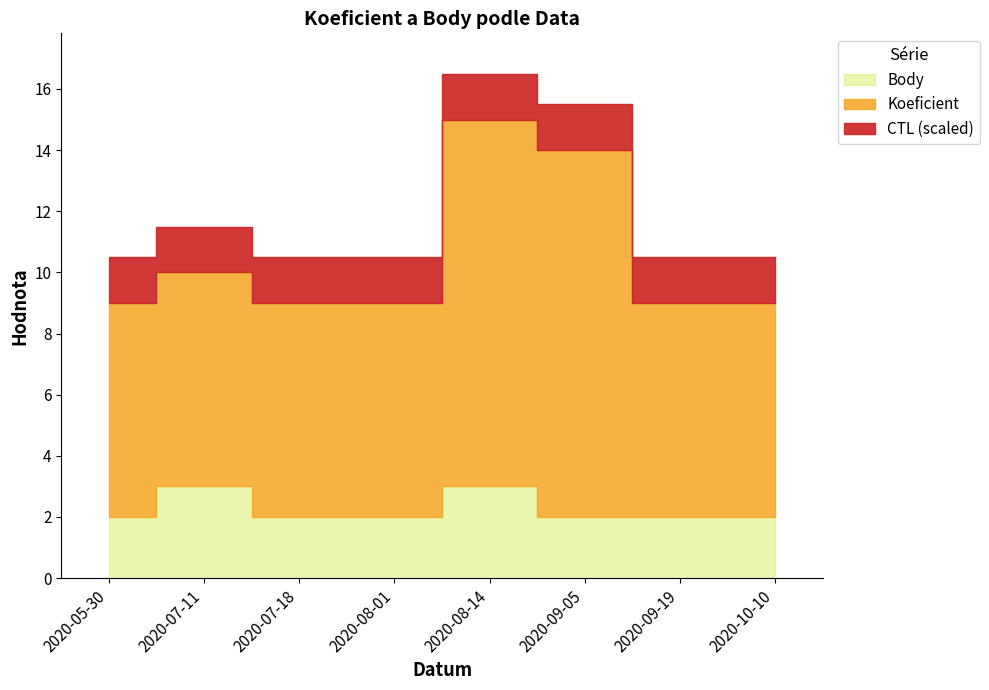

Is the value of Body at 2020-07-11 greater than the value of CTL at 2020-08-14?

No